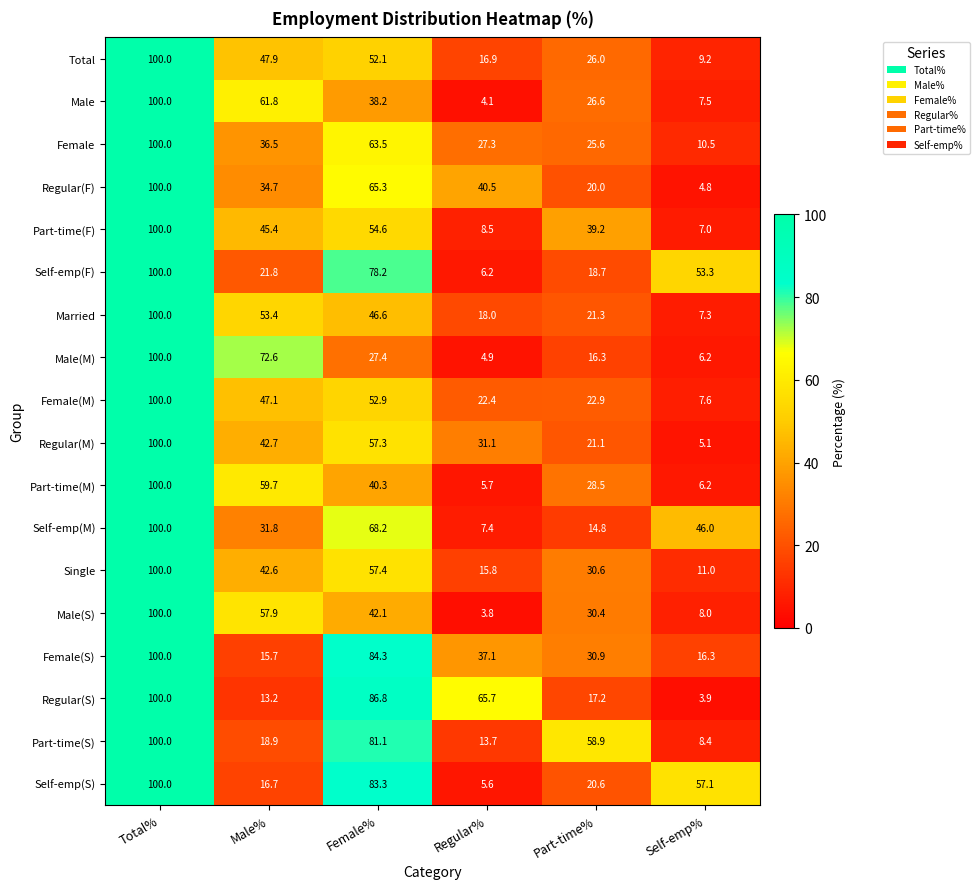

How many series are shown in this chart?

18